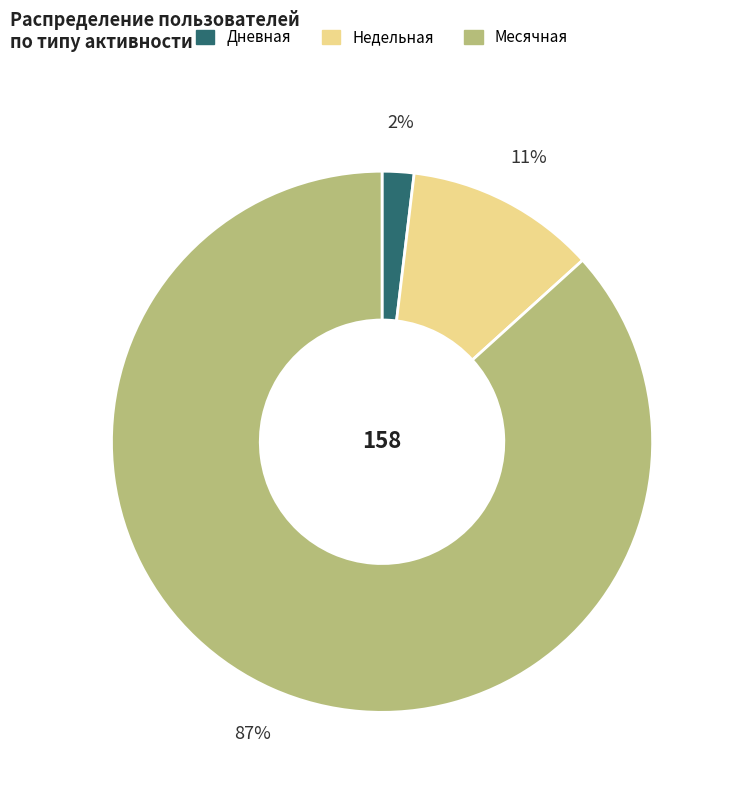

Between Месячная and Недельная, which is larger?

Месячная